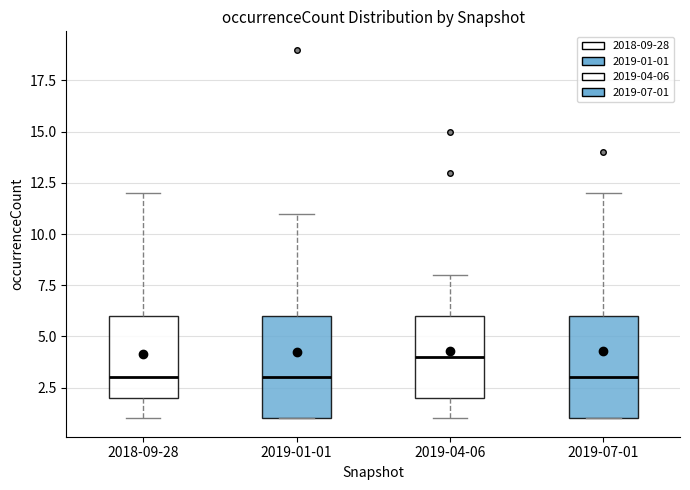

Which box has the highest median line?

2019-04-06